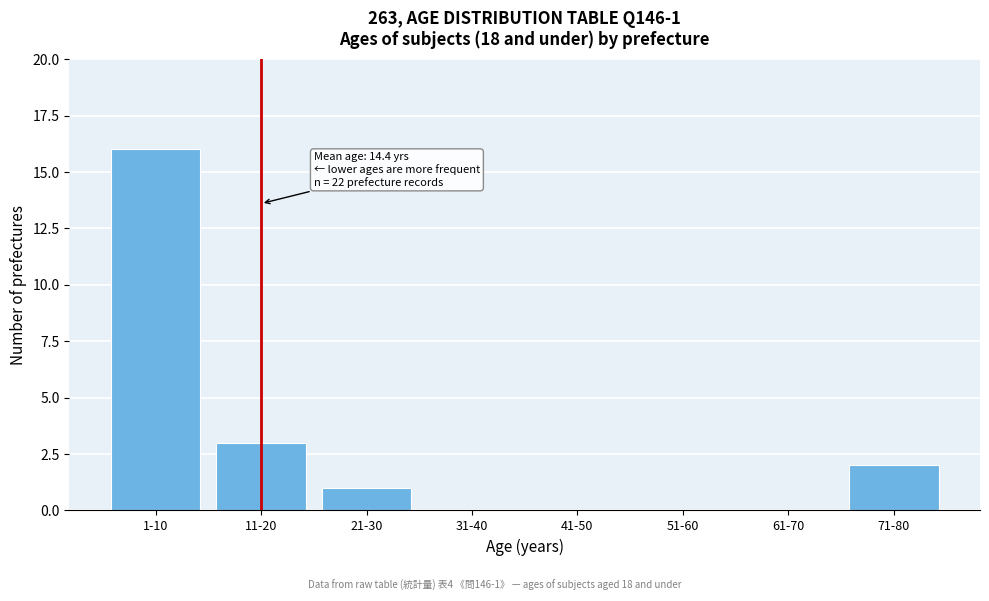

Reading right to left, list all the values displayed in this chart.

71-80=2	61-70=0	51-60=0	41-50=0	31-40=0	21-30=1	11-20=3	1-10=16